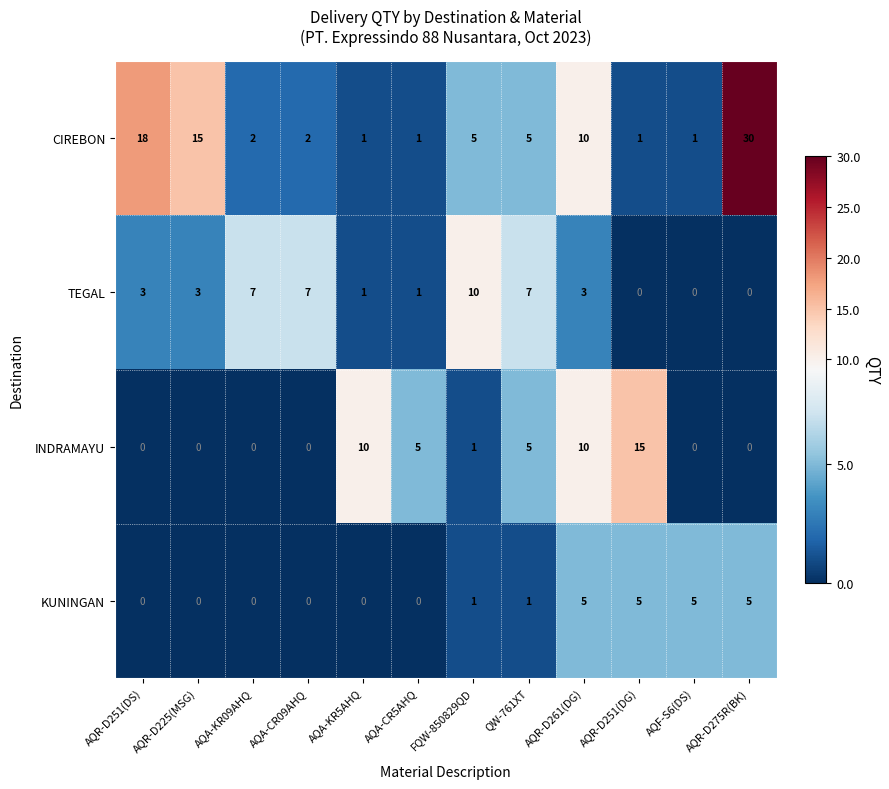

At which label does INDRAMAYU first exceed 1?

AQA-KR5AHQ